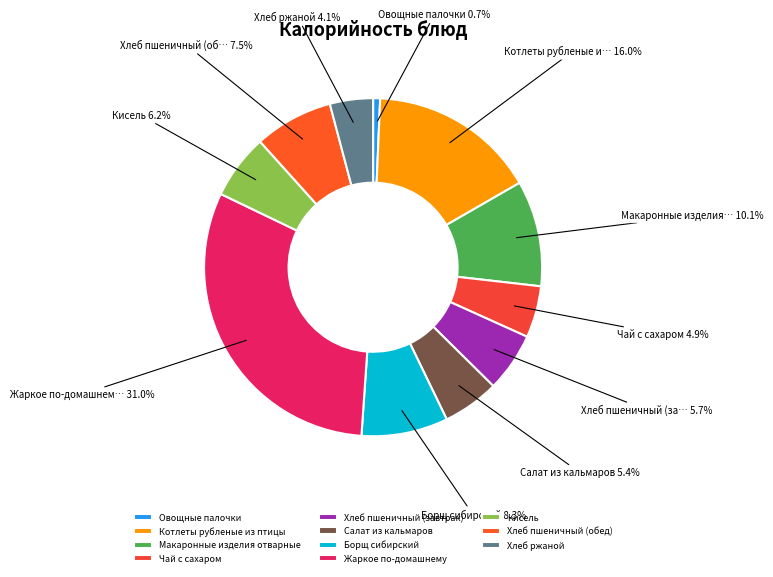

What is the smallest slice in the pie chart?

Овощные палочки